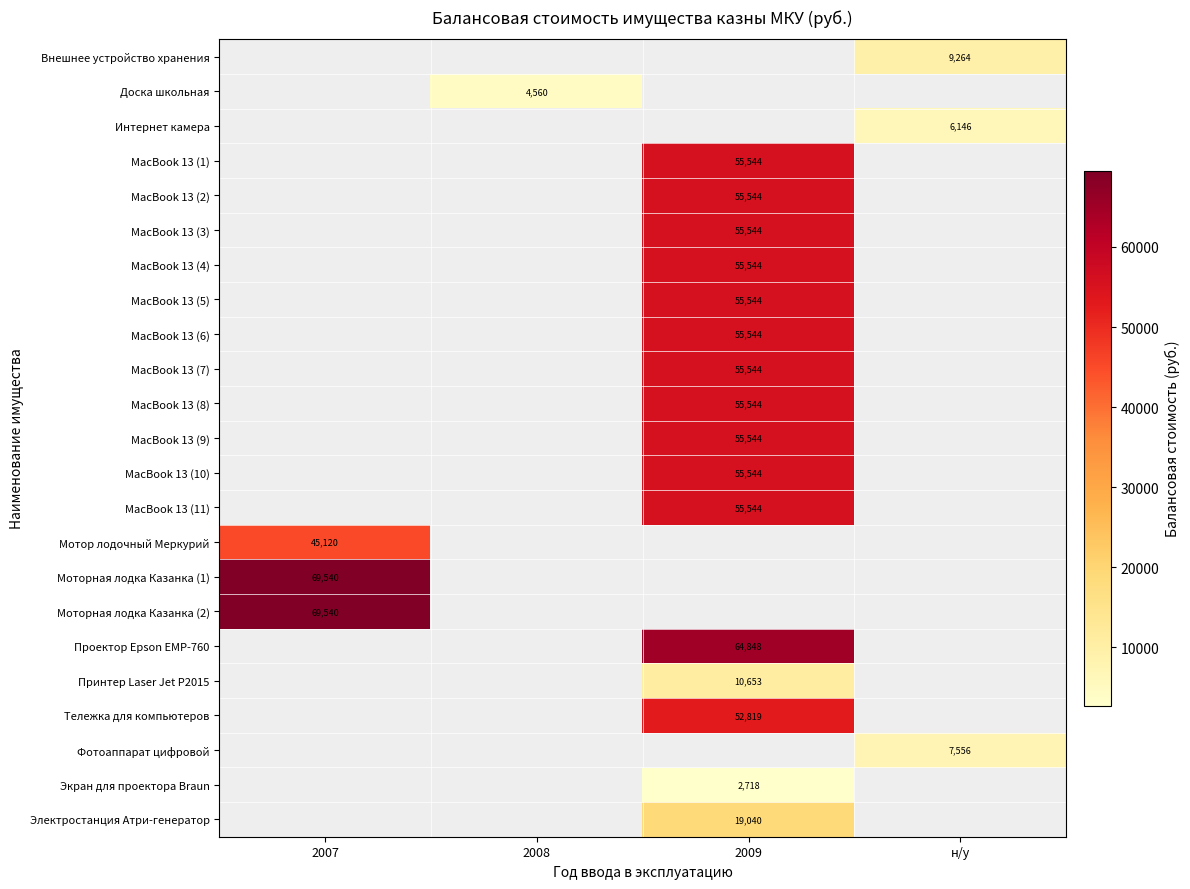

Is it true that MacBook 13 (1) equals 55544 at 2009?

True